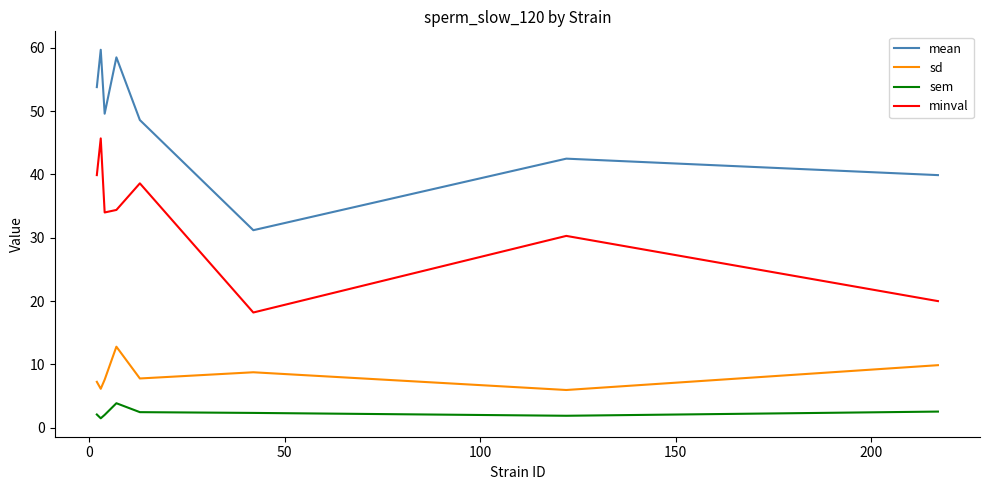

What is the difference between the maximum and minimum values in the sem series?

2.4